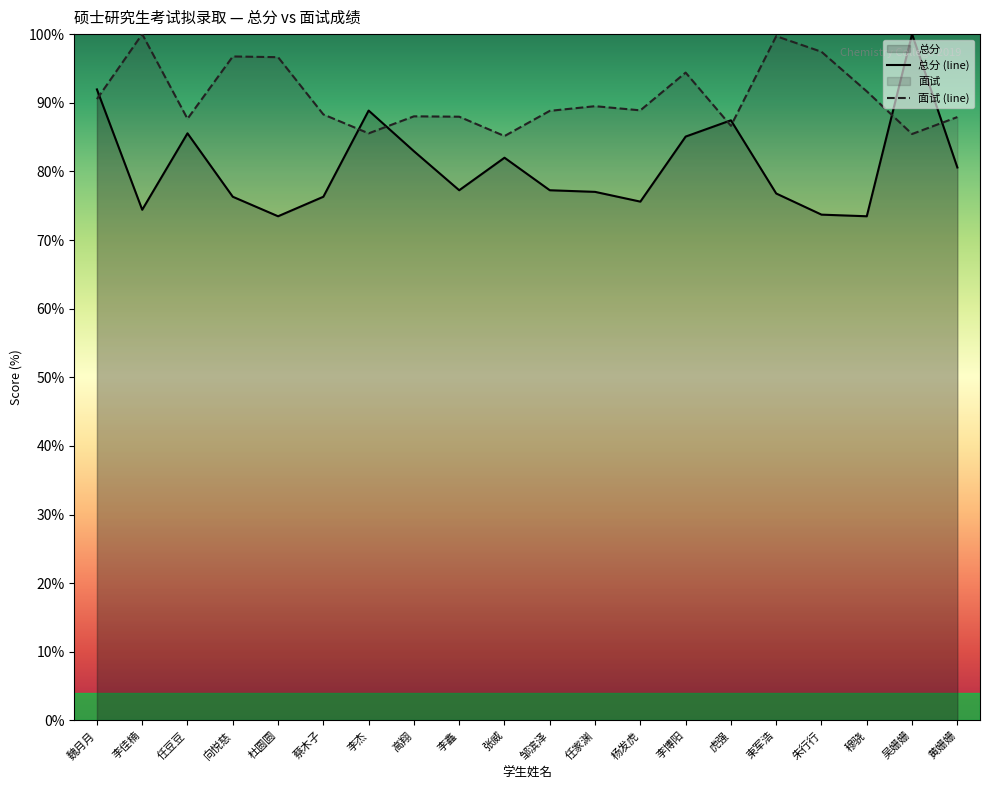

How many data points in 总分 (line) are less than 77?

8